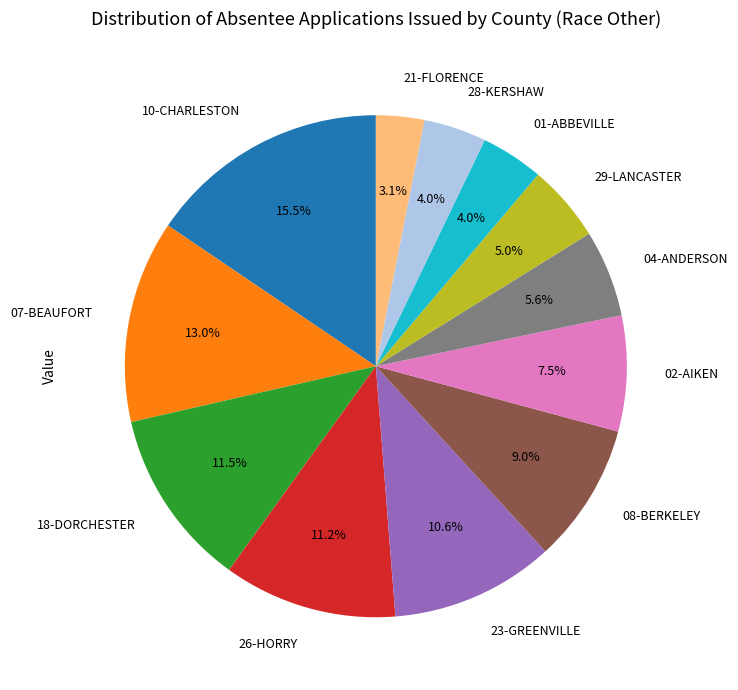

Which slice is the largest?

10-CHARLESTON